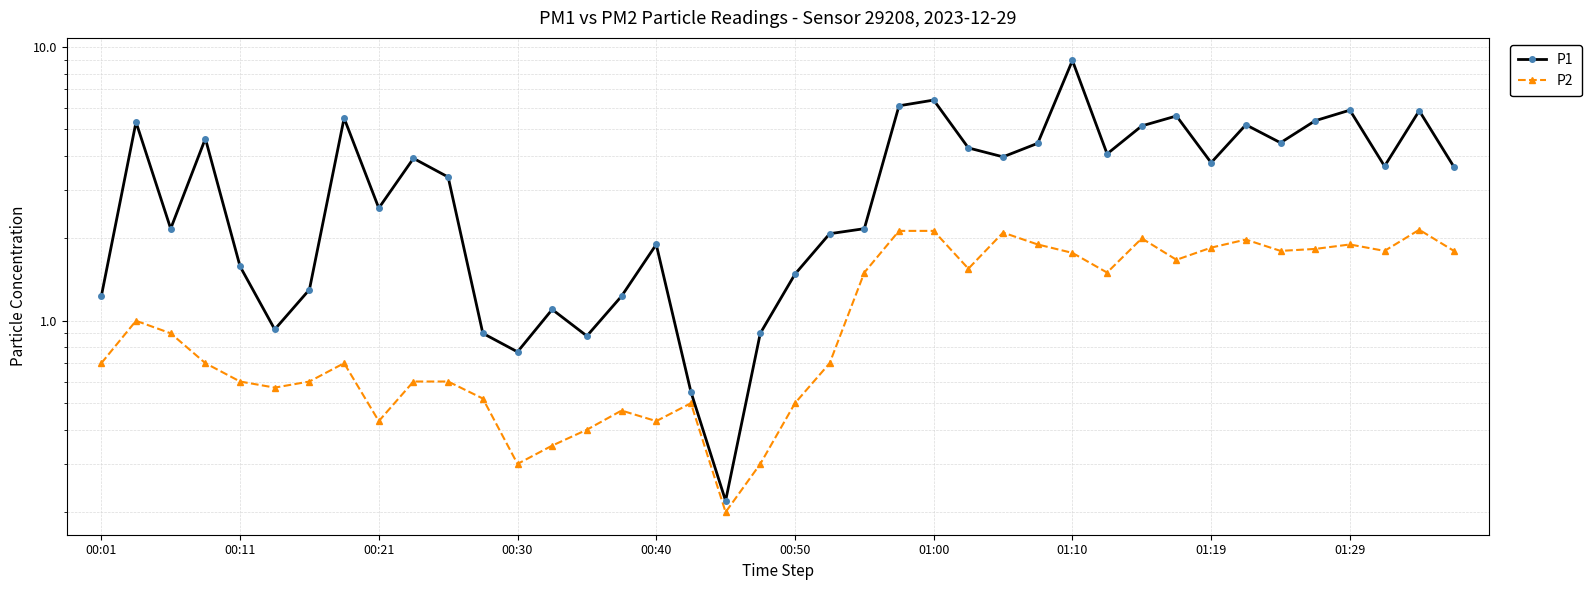

At how many categories does at least one series exceed 3?

22